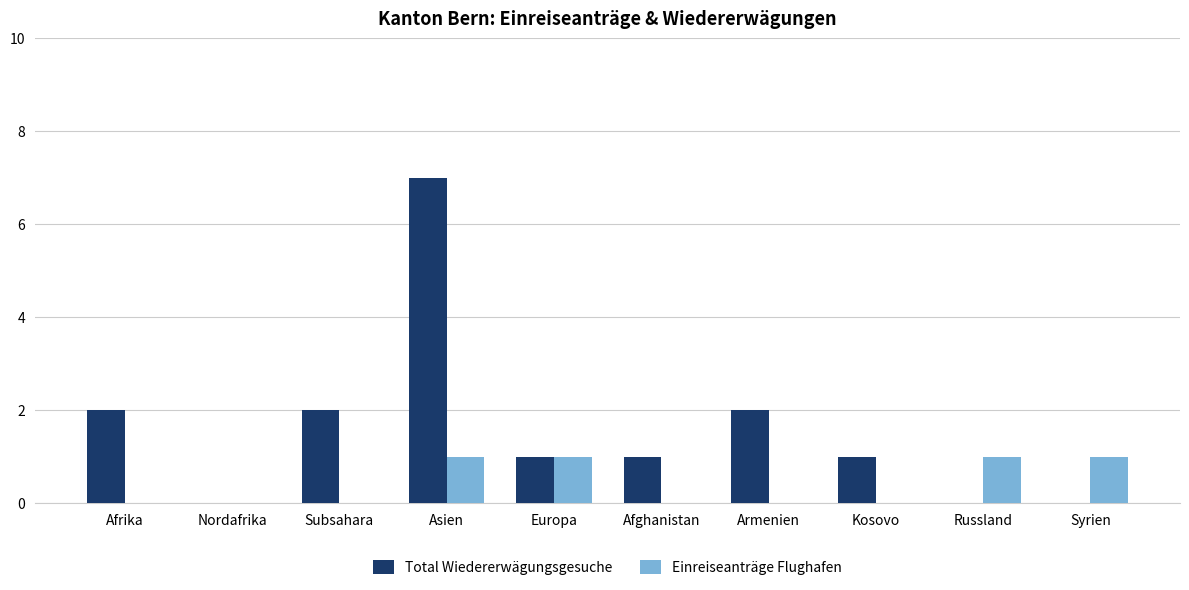

Which series changed the most between Europa and Russland?

Total Wiedererwägungsgesuche